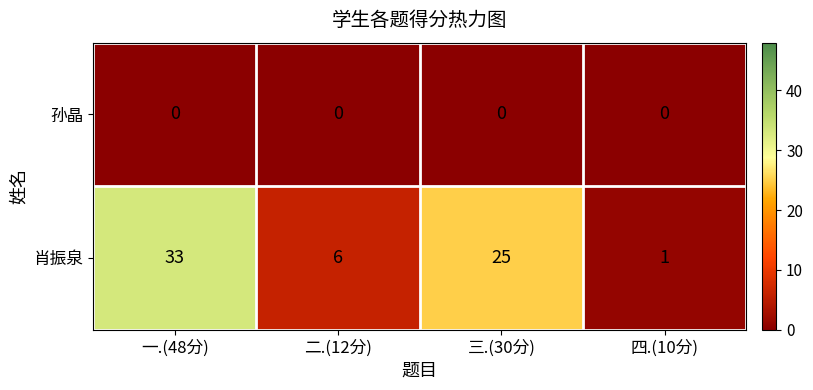

Count the 肖振泉 values in the range 6 to 33.

3